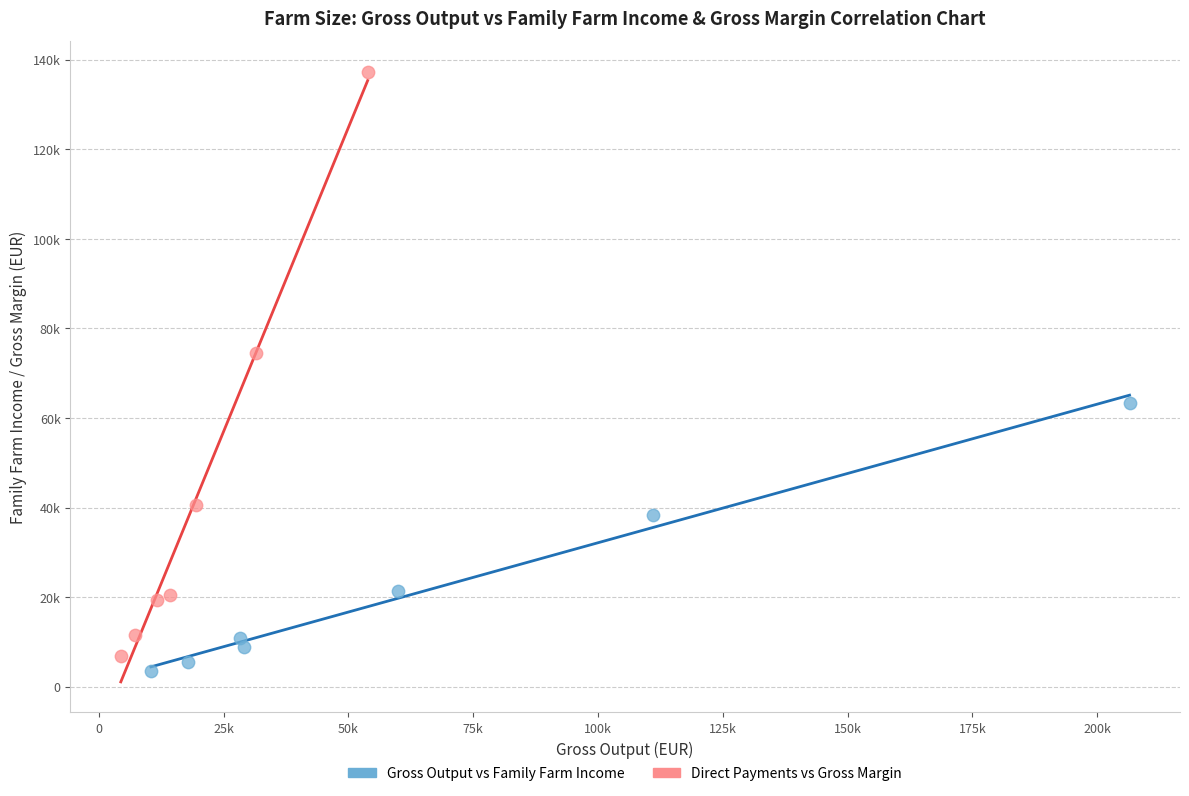

Which series has the largest Y range (max minus min)?

Direct Payments vs Gross Margin